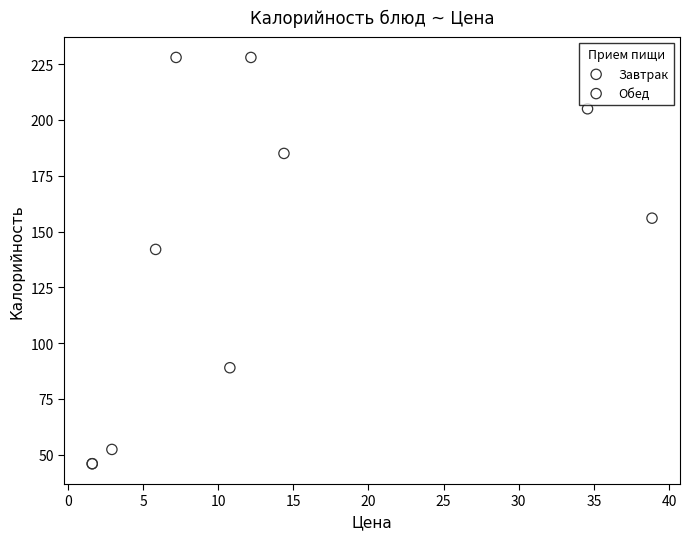

What are all the series names shown in the legend?

Завтрак, Обед